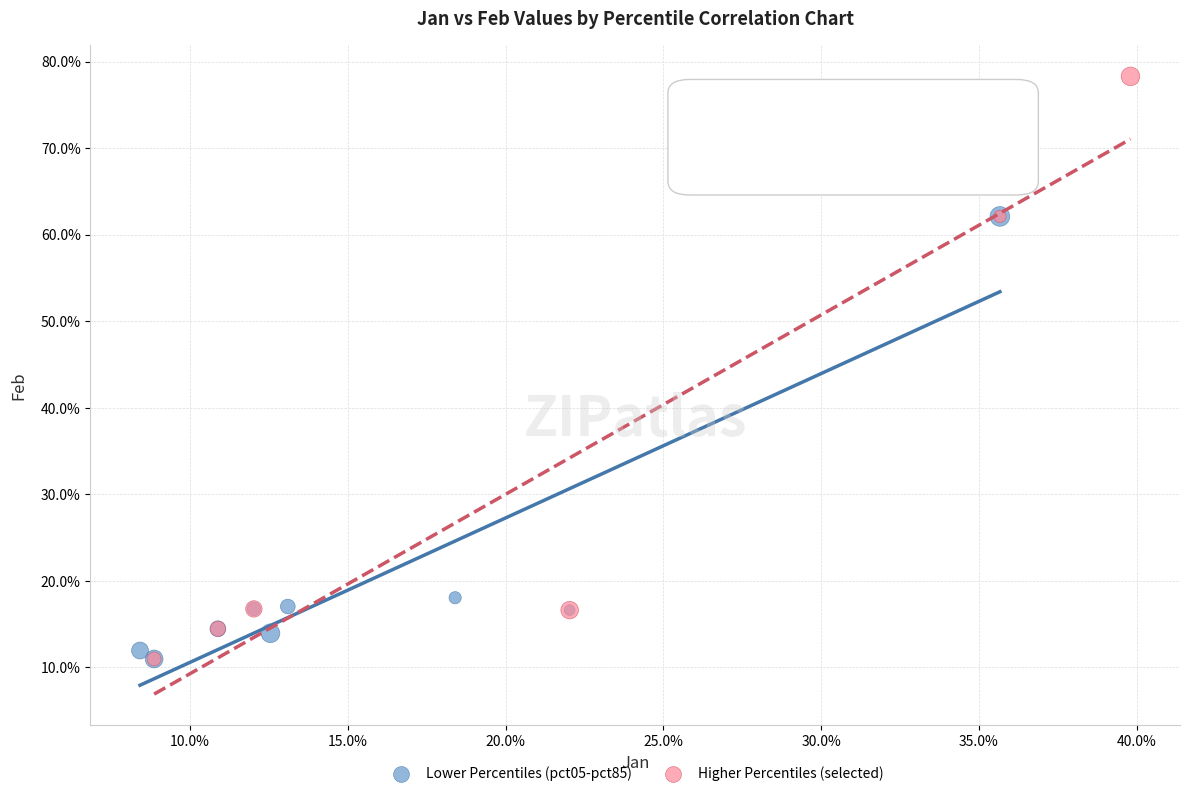

Which series has the widest spread of Y values?

Higher Percentiles (selected)